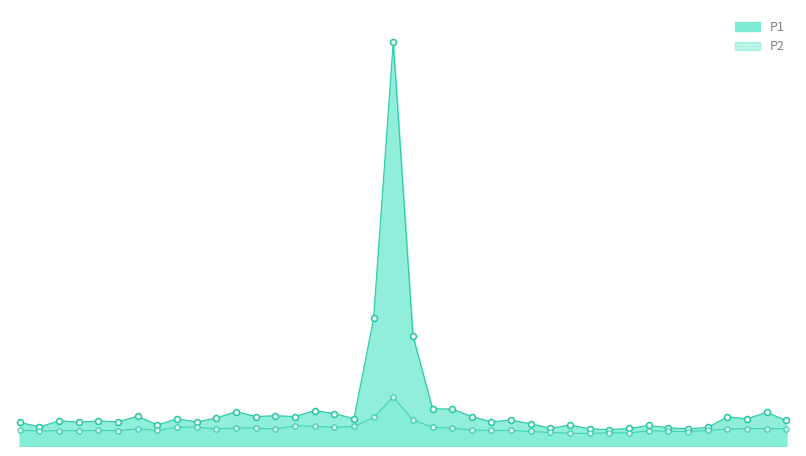

At which category is the sum across all series the highest?

00:53